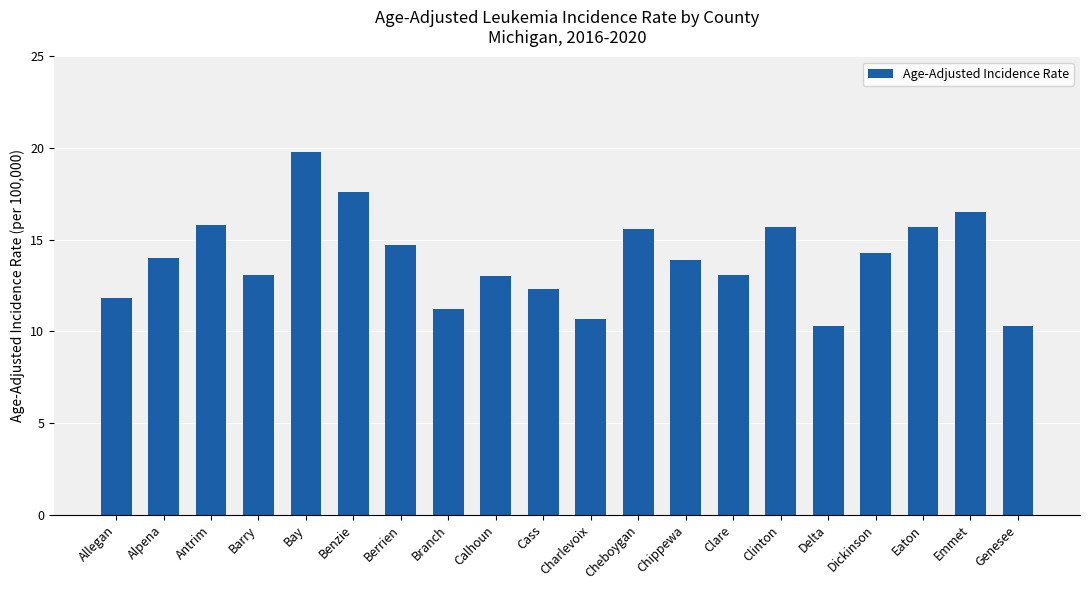

What position from the left is Calhoun?

9